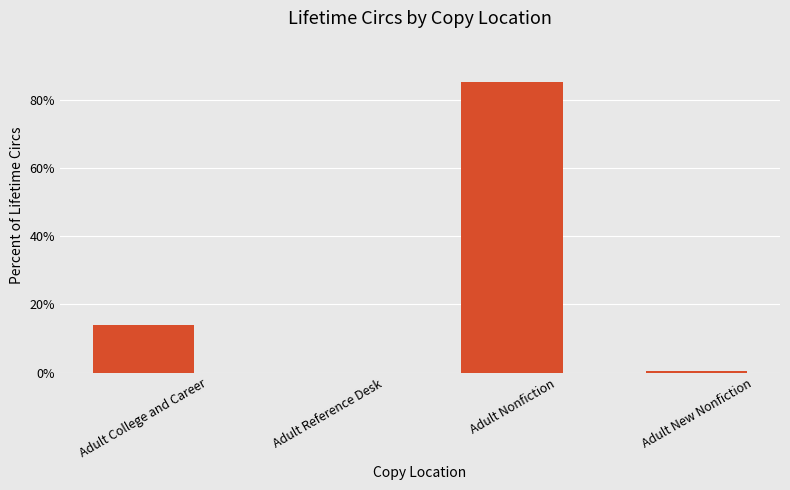

True or false: the data shows 14.0 at Adult College and Career.

True